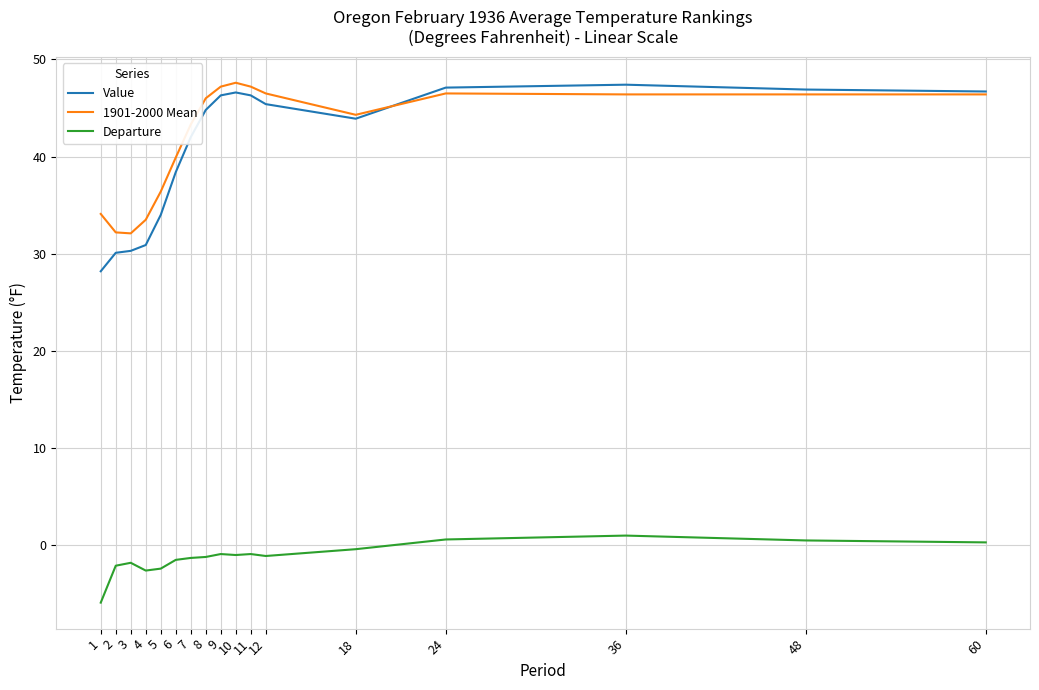

What is the total value across all series at 8?

89.6